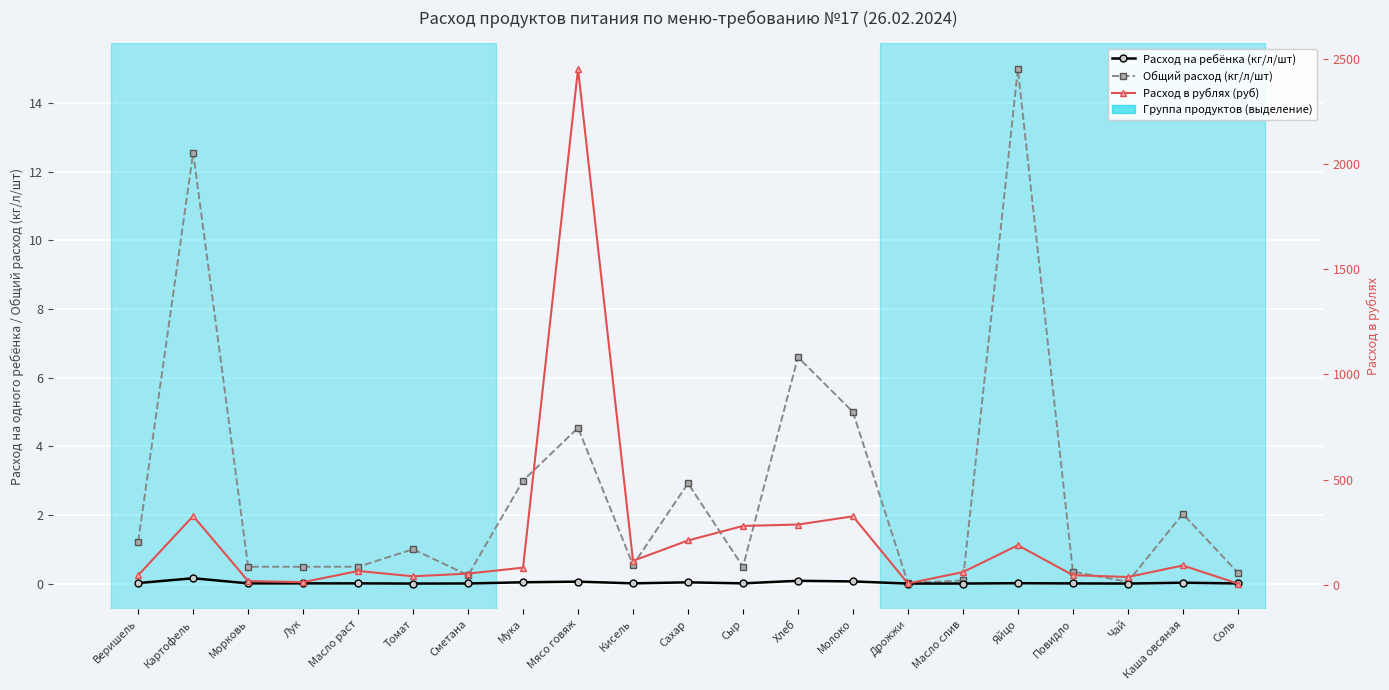

What is the approximate value of Расход в рублях (руб) at Масло слив?

60.0